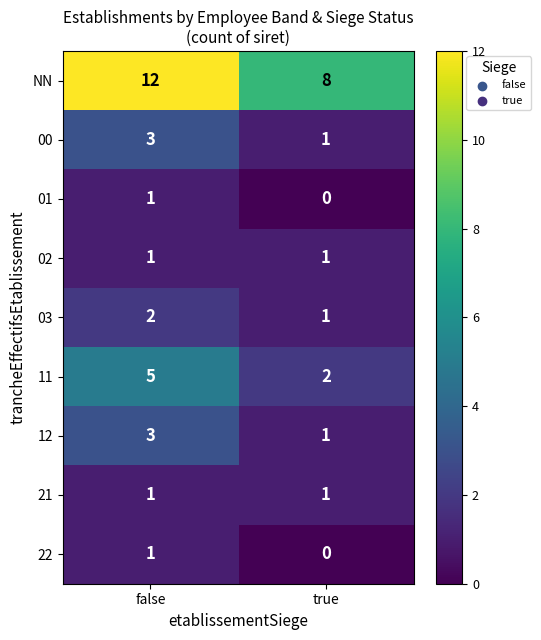

Which series changed the most between false and true?

NN